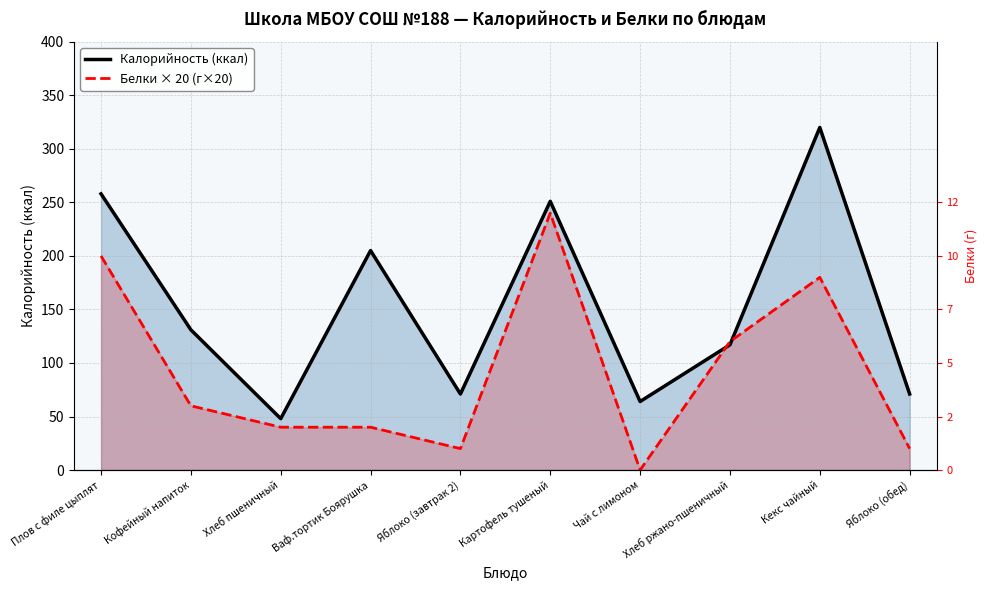

At which label does Калорийность (ккал) first exceed 131?

Плов с филе цыплят